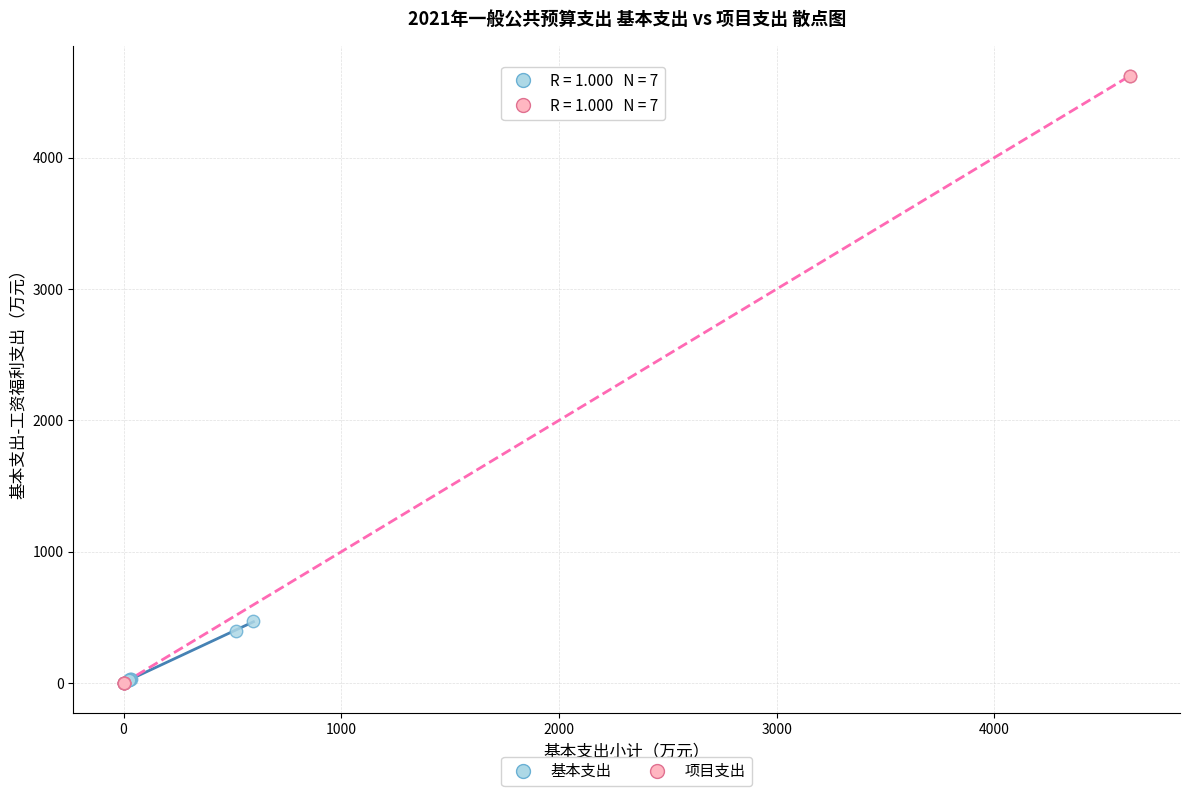

Which series reaches the maximum Y coordinate?

项目支出